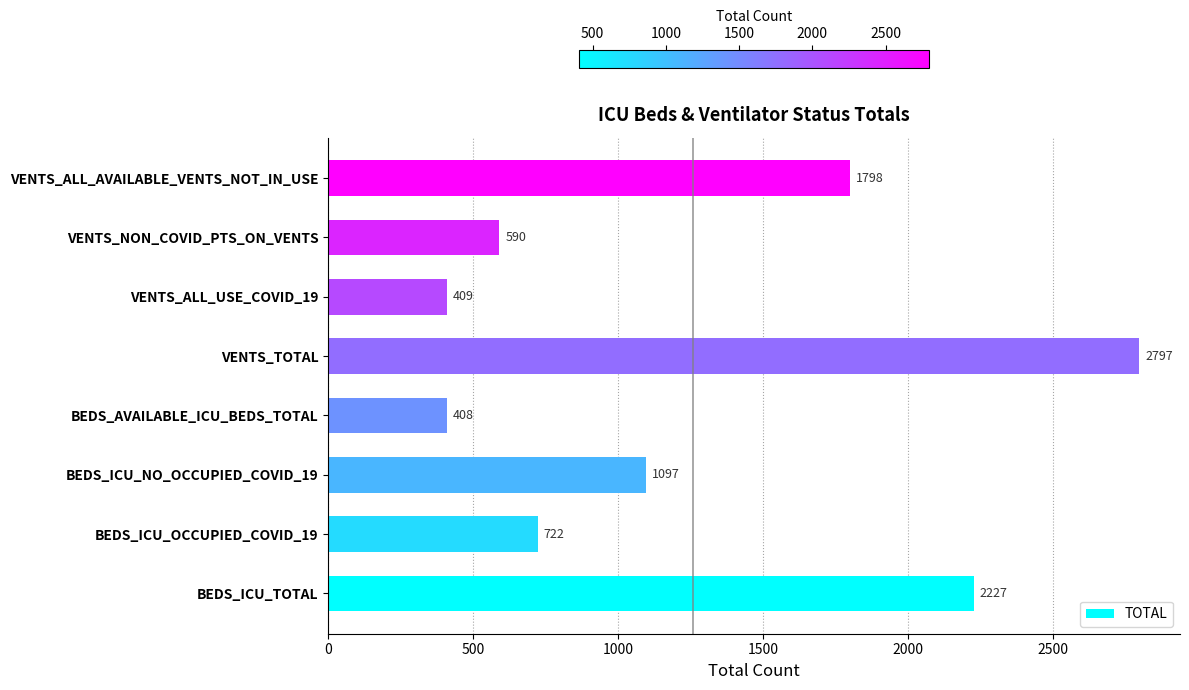

What value does the data have at BEDS_ICU_NO_OCCUPIED_COVID_19, to the nearest 10?

1100